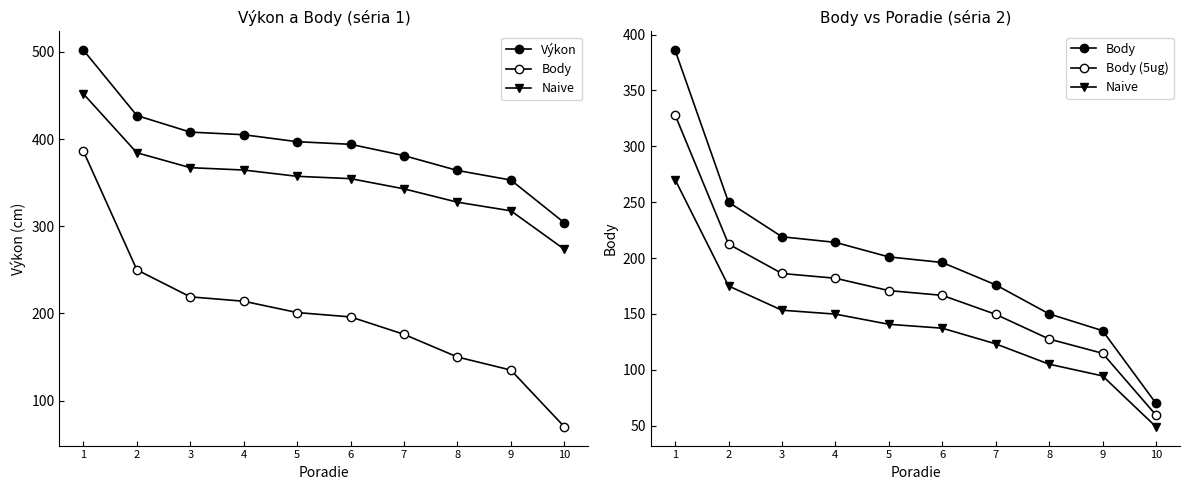

What is the total value across all series at 3?

966.5